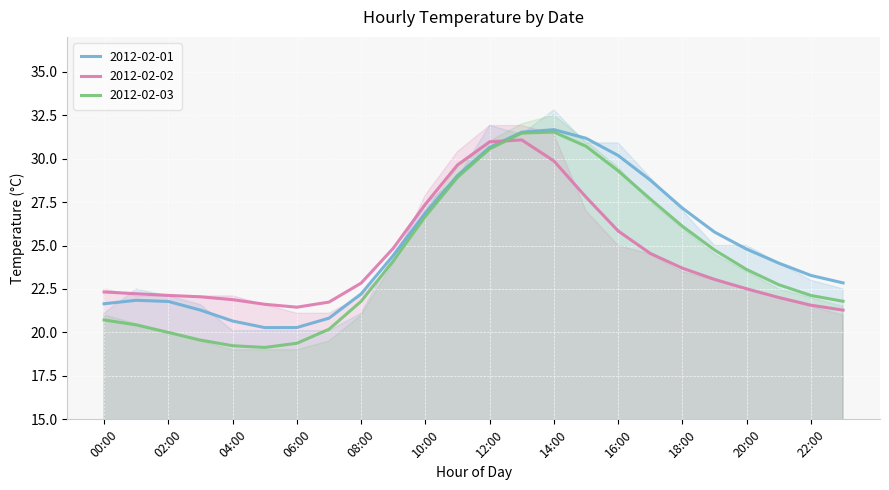

What is the smallest value displayed?

19.1